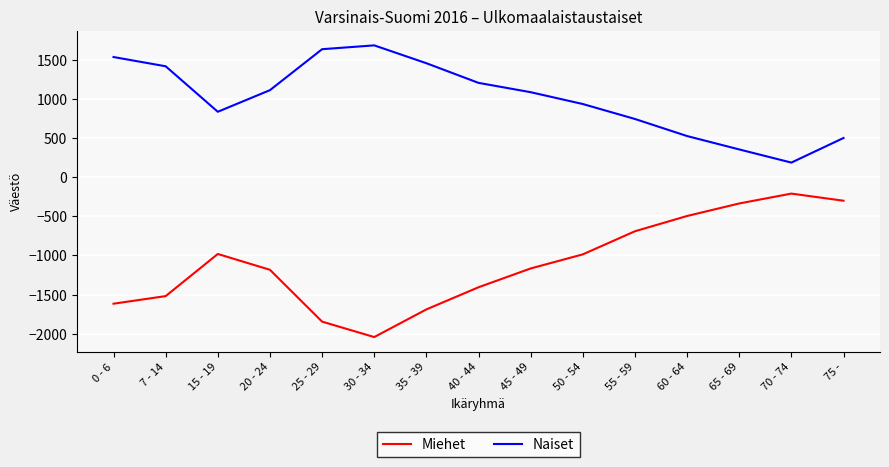

True or false: Naiset and Miehet cross at least once.

False